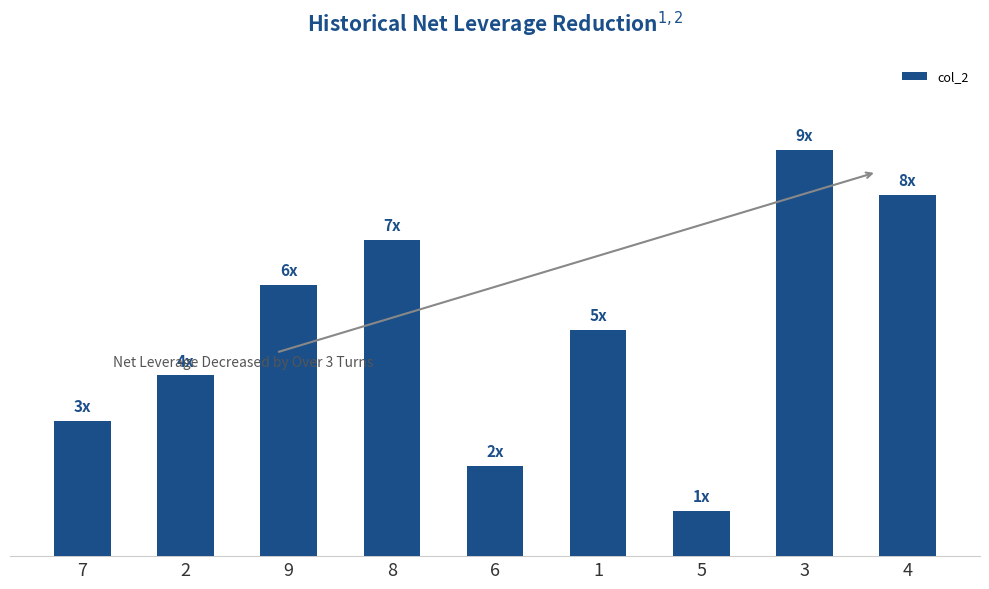

What is the average value?

5